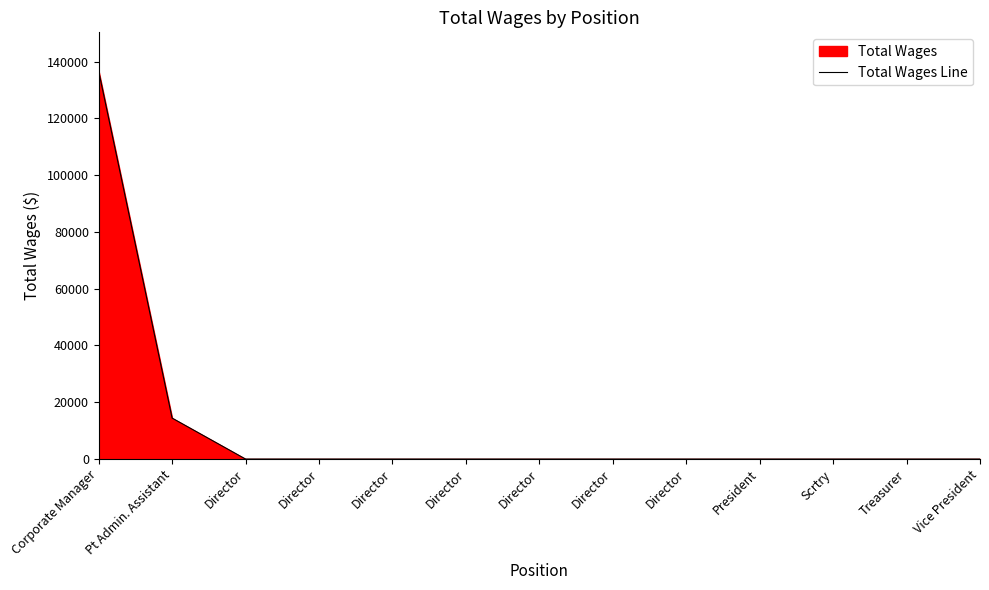

Count the number of categories in the chart.

13